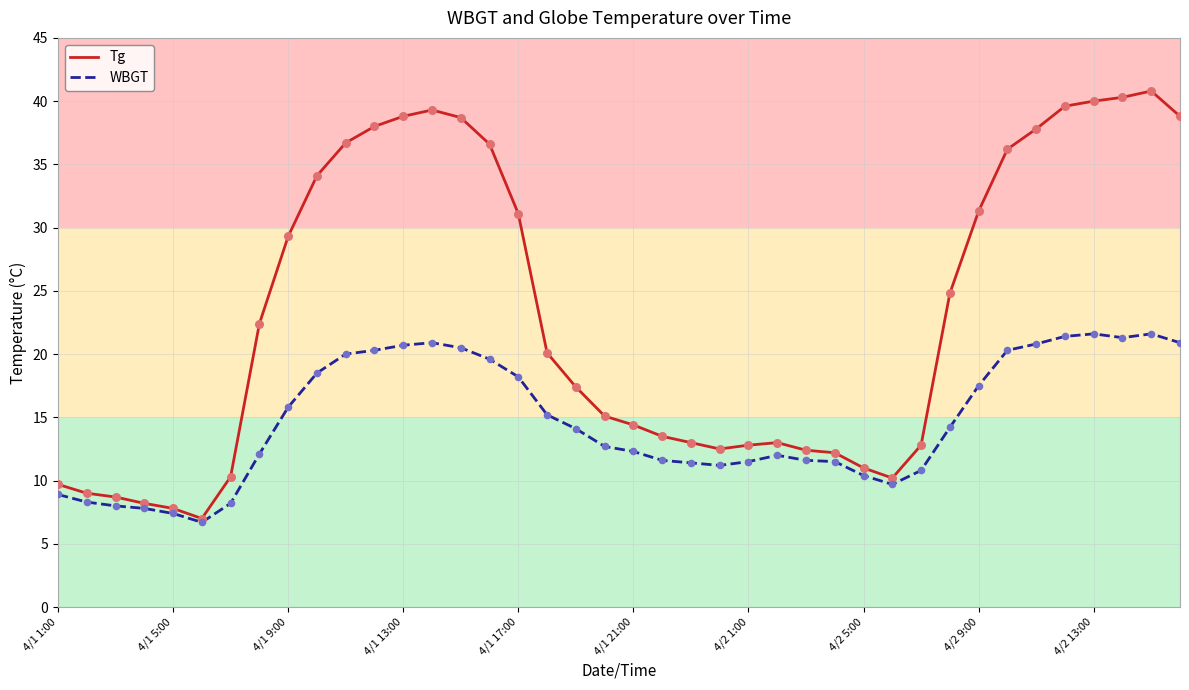

At how many categories does at least one series exceed 23?

18